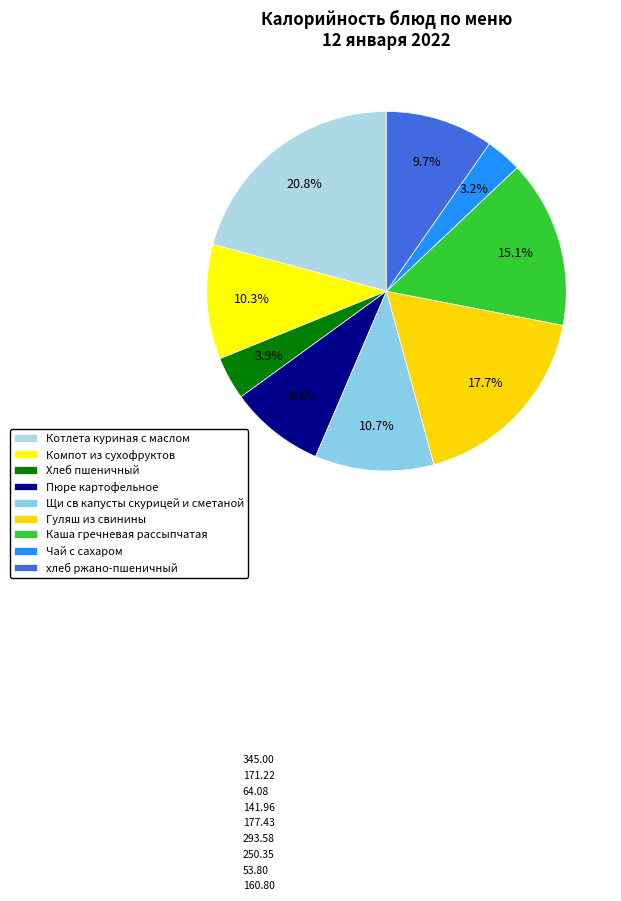

The Гуляш из свинины slice represents 18% of the pie. True or false?

True